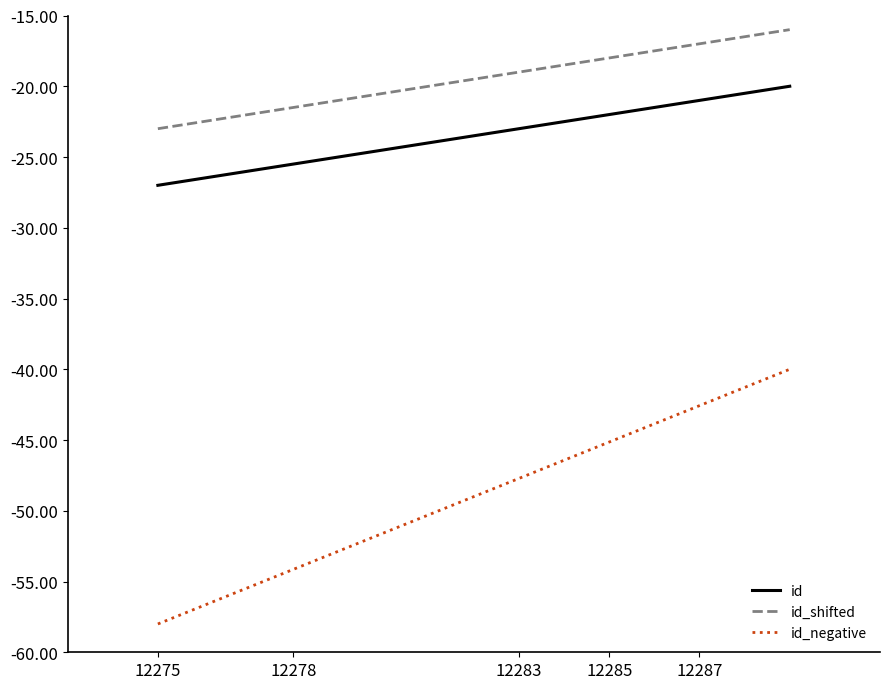

True or false: id_shifted and id cross at least once.

False